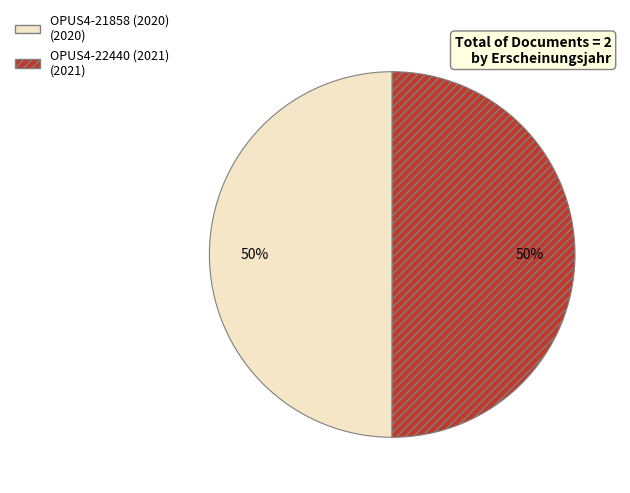

Do OPUS4-21858 (2020) and OPUS4-22440 (2021) together represent more than half of the pie?

Yes